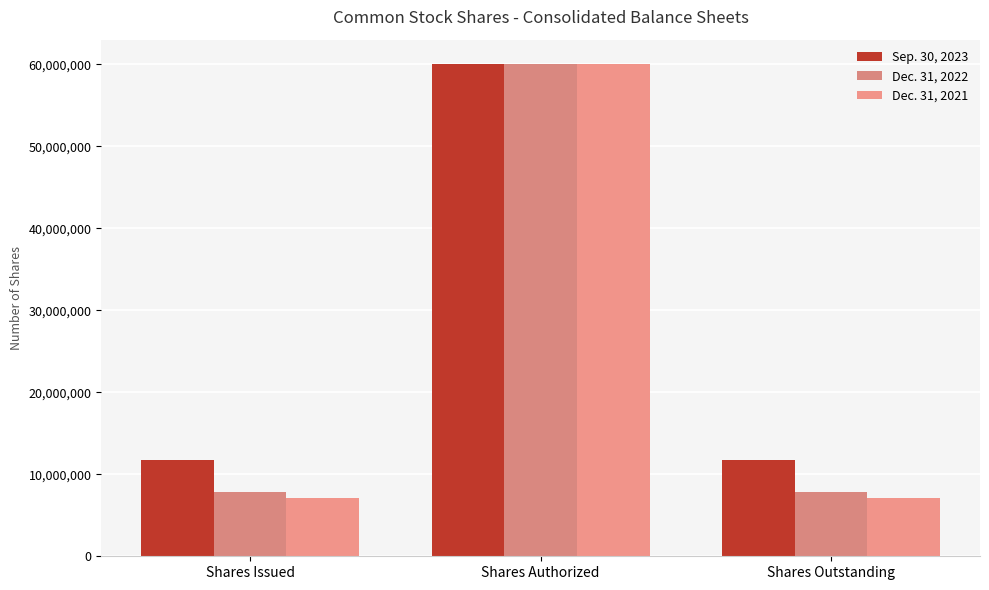

What is the difference between the maximum and second lowest values in the Dec. 31, 2022 series?

52109372